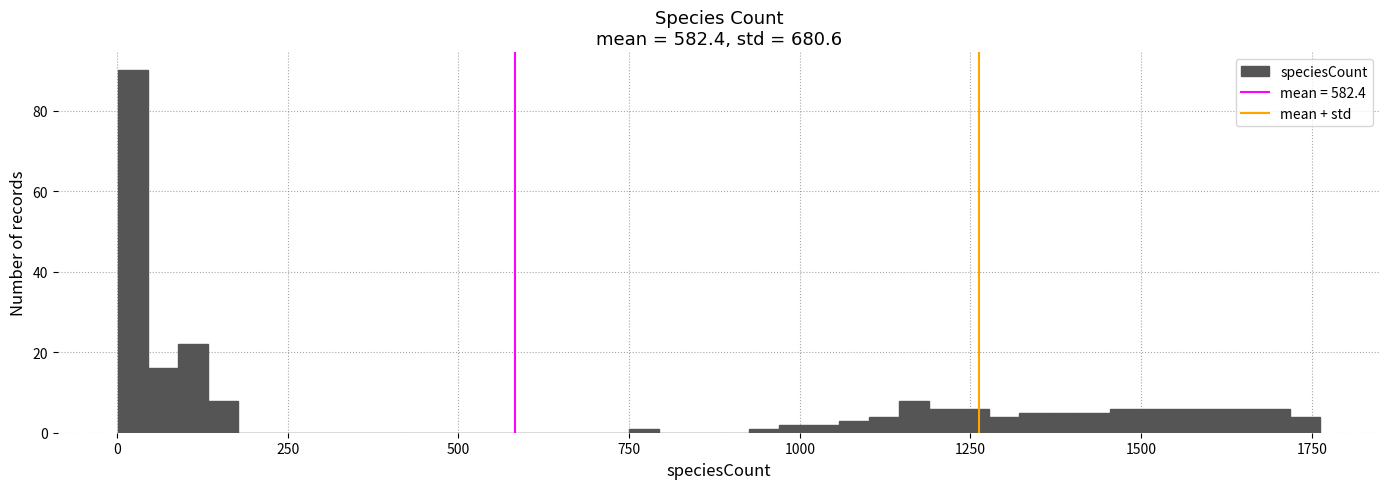

Around what value on the x-axis is the tallest bar? Give the approximate position of its centre, as read against the axis.

0